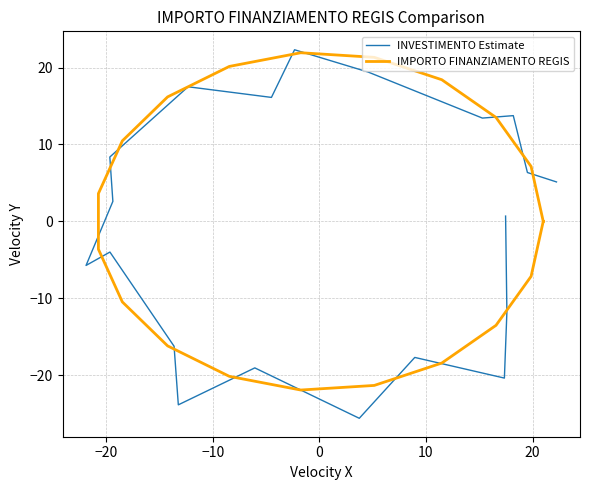

List the series in order of their peak value, highest first.

INVESTIMENTO Estimate, IMPORTO FINANZIAMENTO REGIS